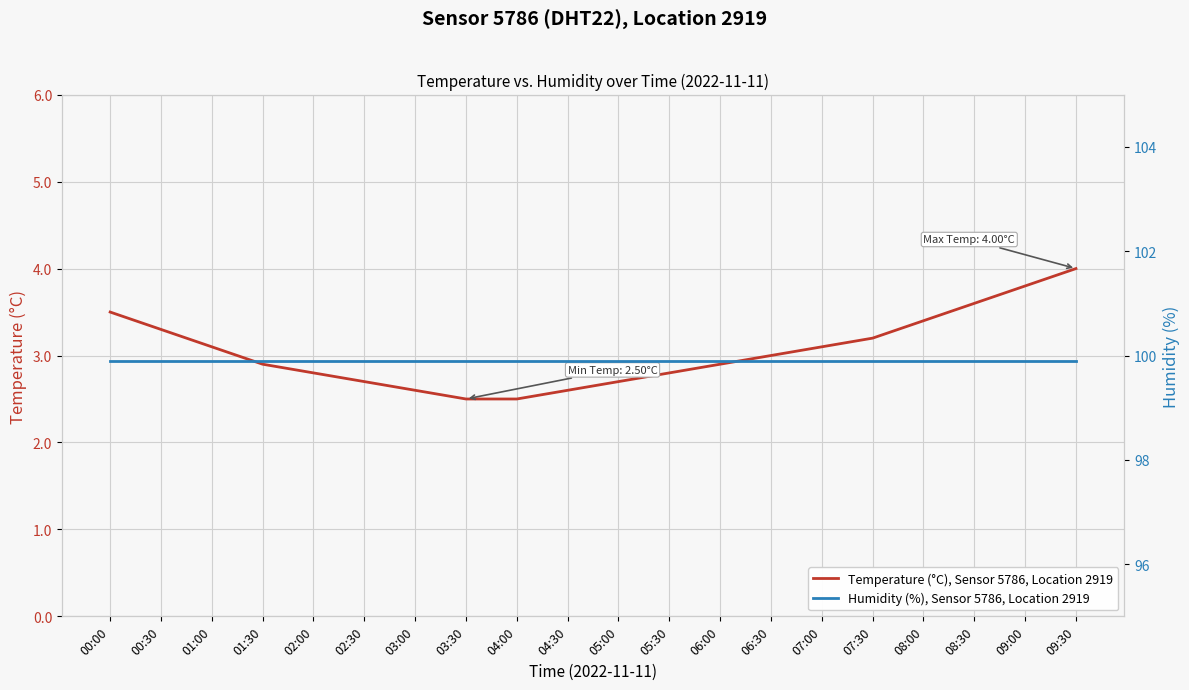

At how many categories does at least one series exceed 78?

20